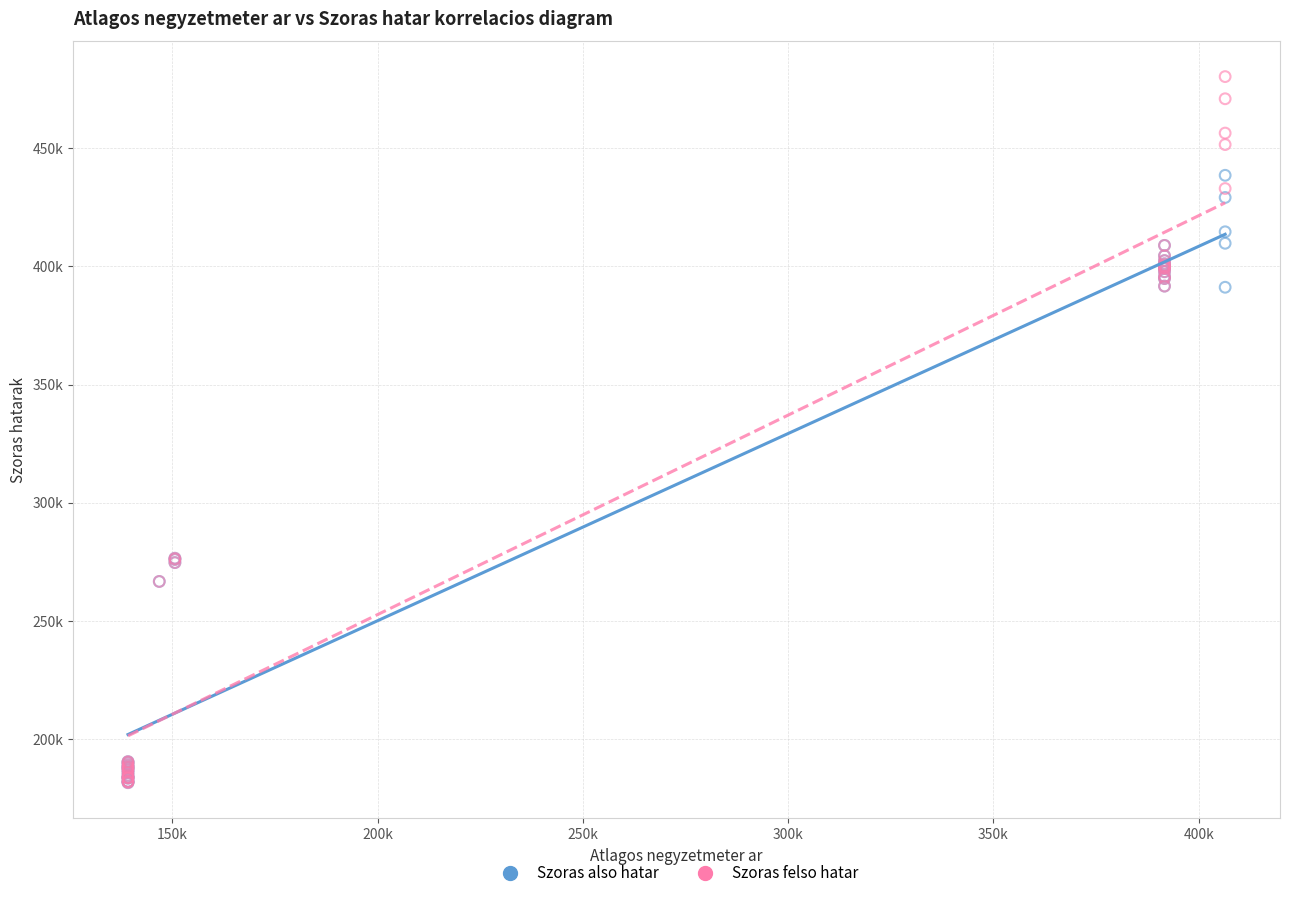

What are all the series names shown in the legend?

Szoras also hatar, Szoras felso hatar